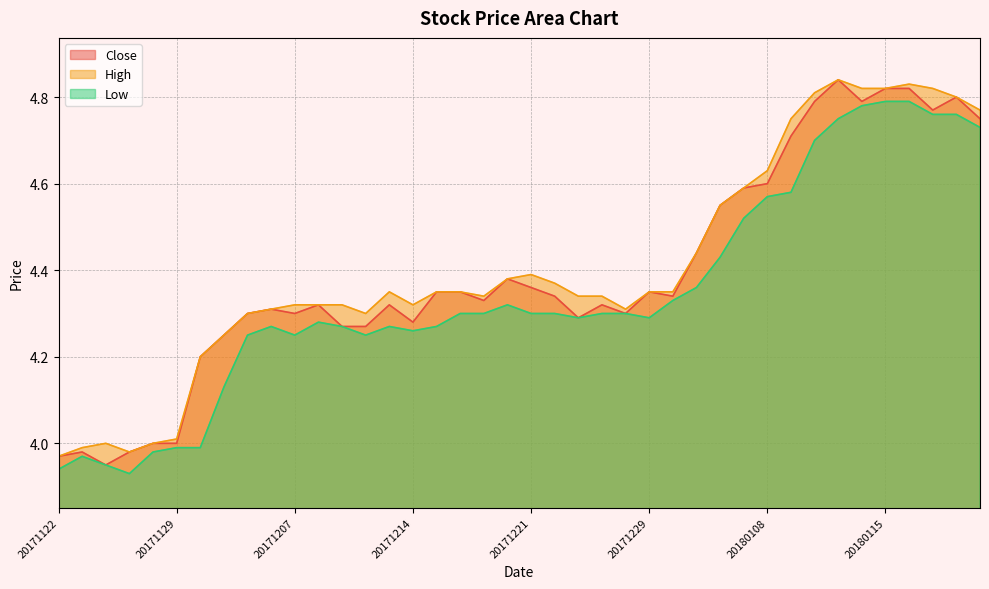

What is the difference between the maximum and second lowest values in the Close series?

0.9